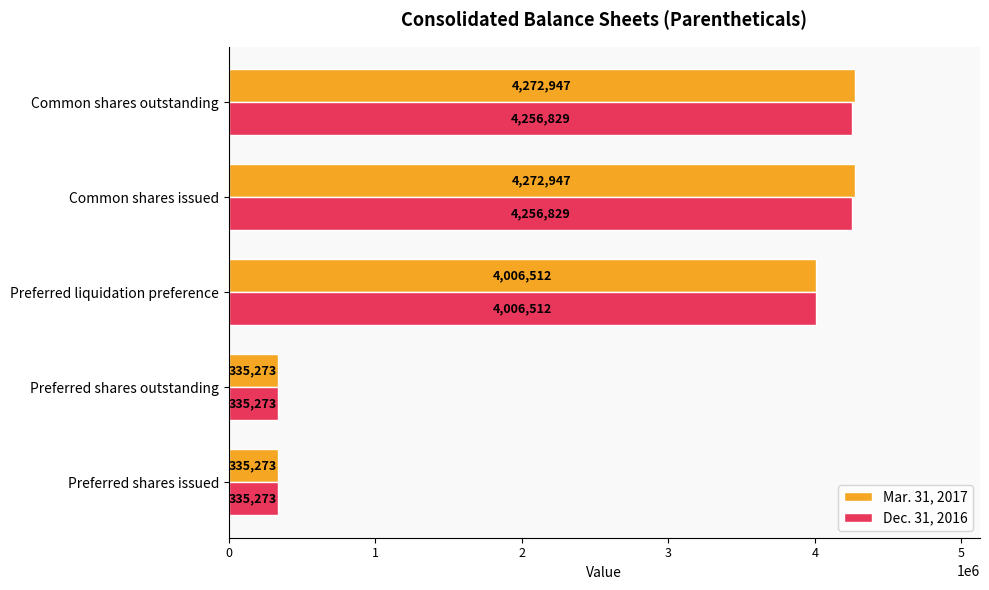

Where is Dec. 31, 2016 nearest to the value 2296051?

Preferred liquidation preference